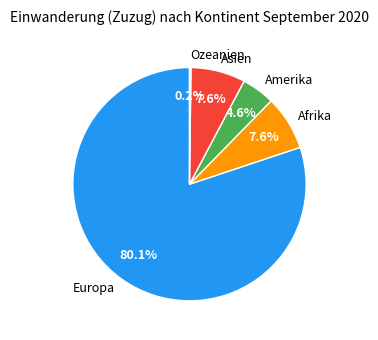

Approximately how many times larger is the value at Amerika compared to Europa?

0.1